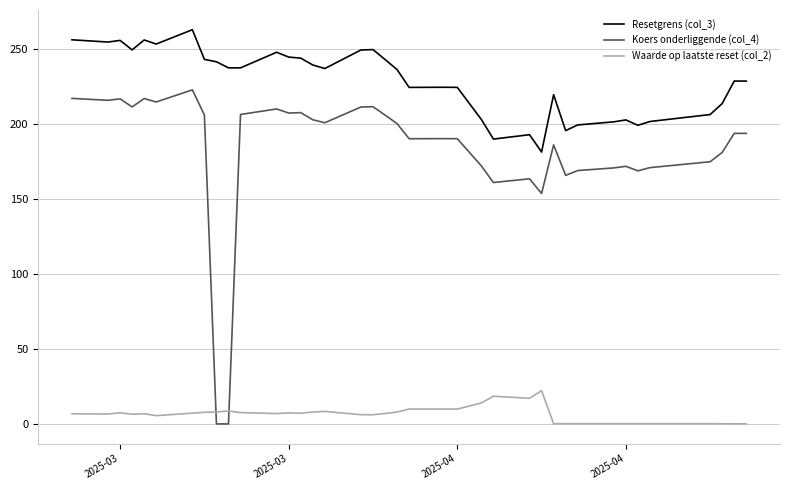

True or false: Waarde op laatste reset (col_2) and Resetgrens (col_3) intersect in this chart.

False